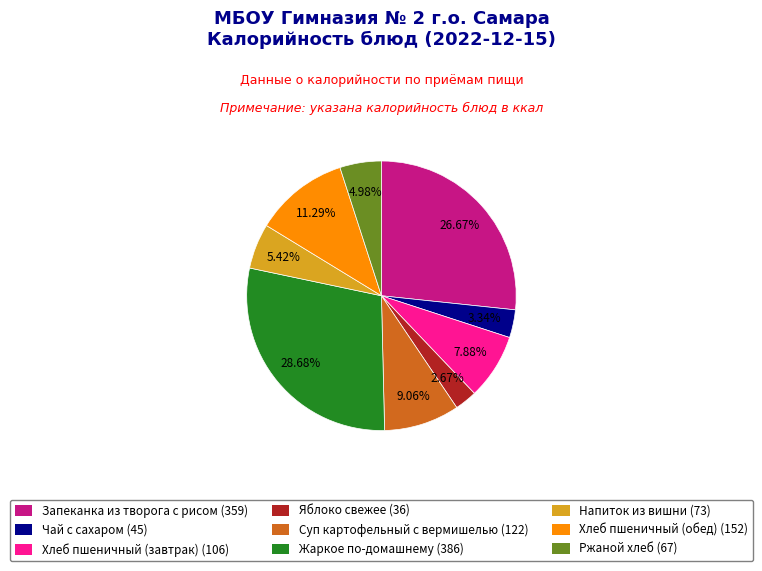

Between Яблоко свежее and Хлеб пшеничный (обед), which is larger?

Хлеб пшеничный (обед)